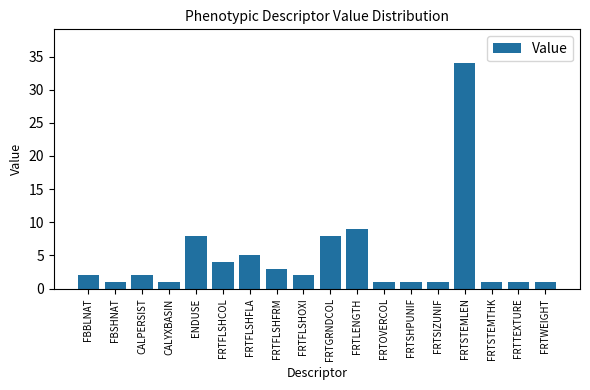

True or false: the data shows 16 at FRTSTEMLEN.

False